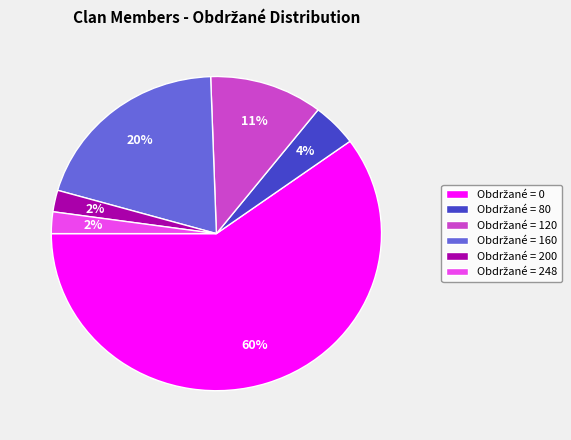

To the nearest percent, what is the average slice percentage?

17%